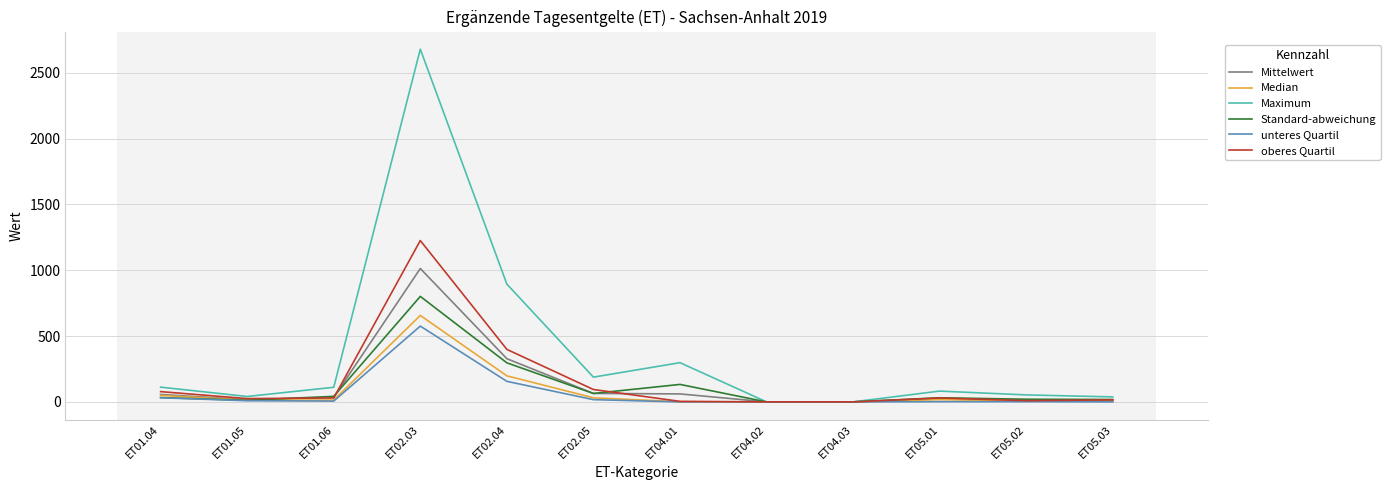

How many values in the oberes Quartil series exceed 29?

6